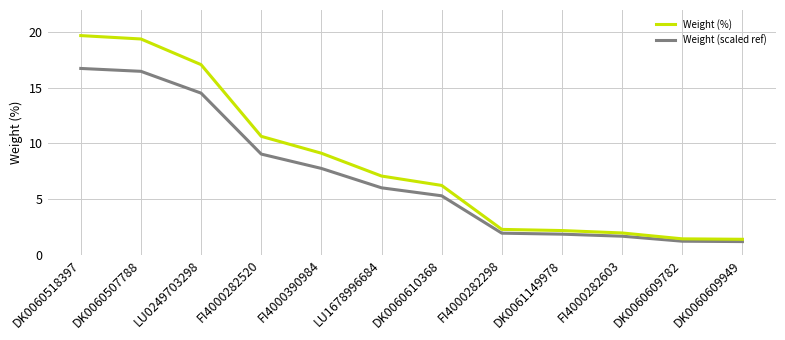

Rank the series by their maximum value, from highest to lowest.

Weight (%), Weight (scaled ref)